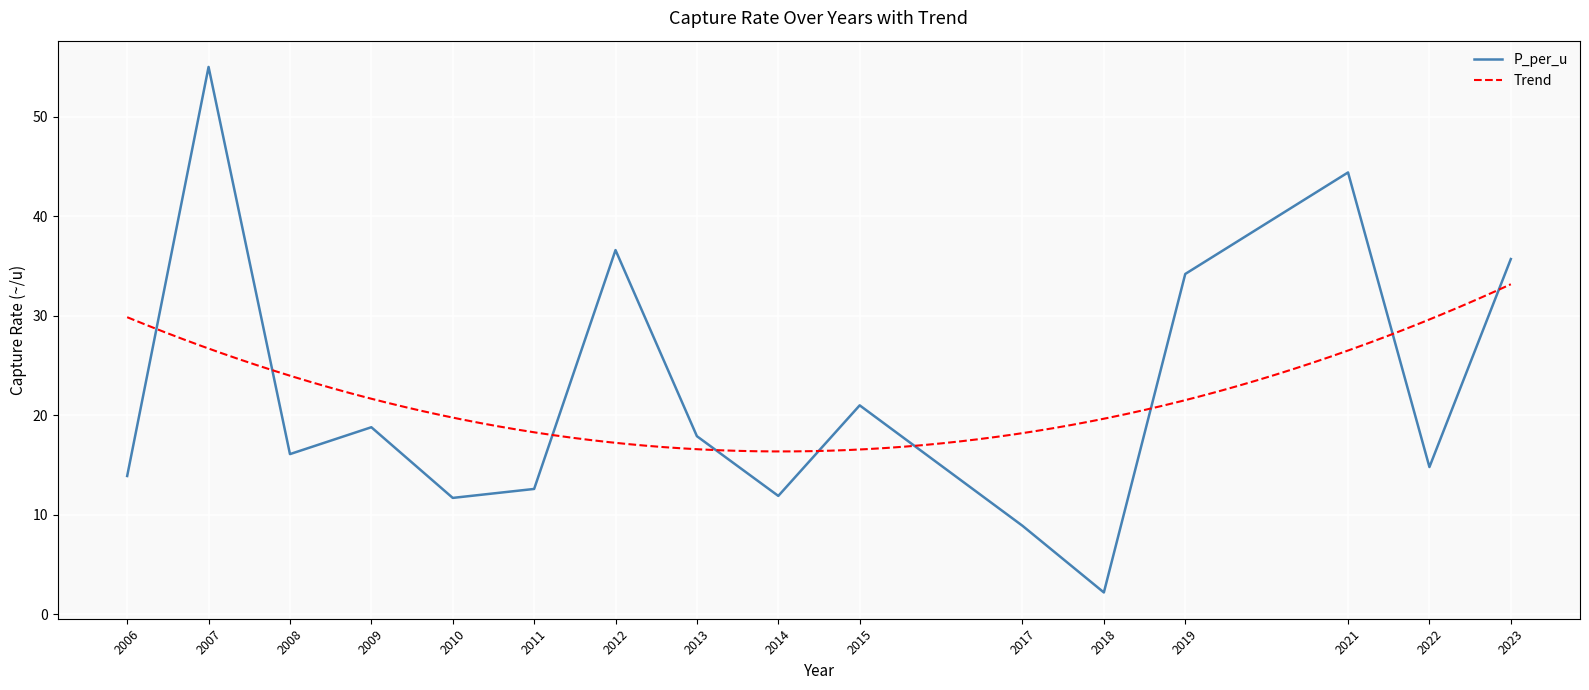

How many categories are shown in the chart?

16